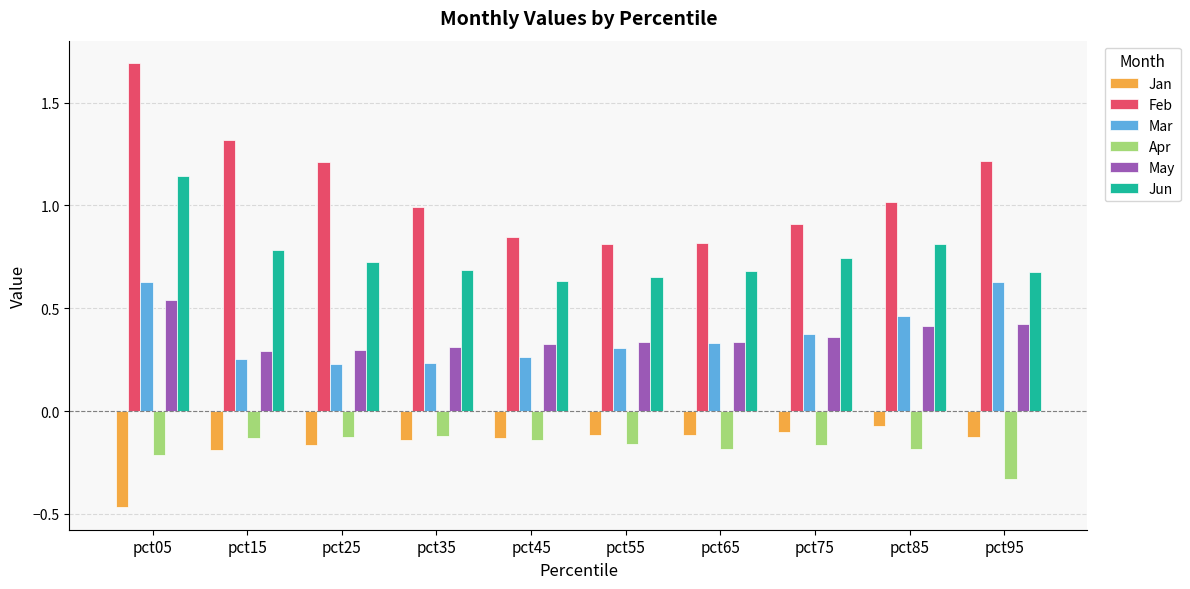

Which series has the largest total across all categories?

Feb